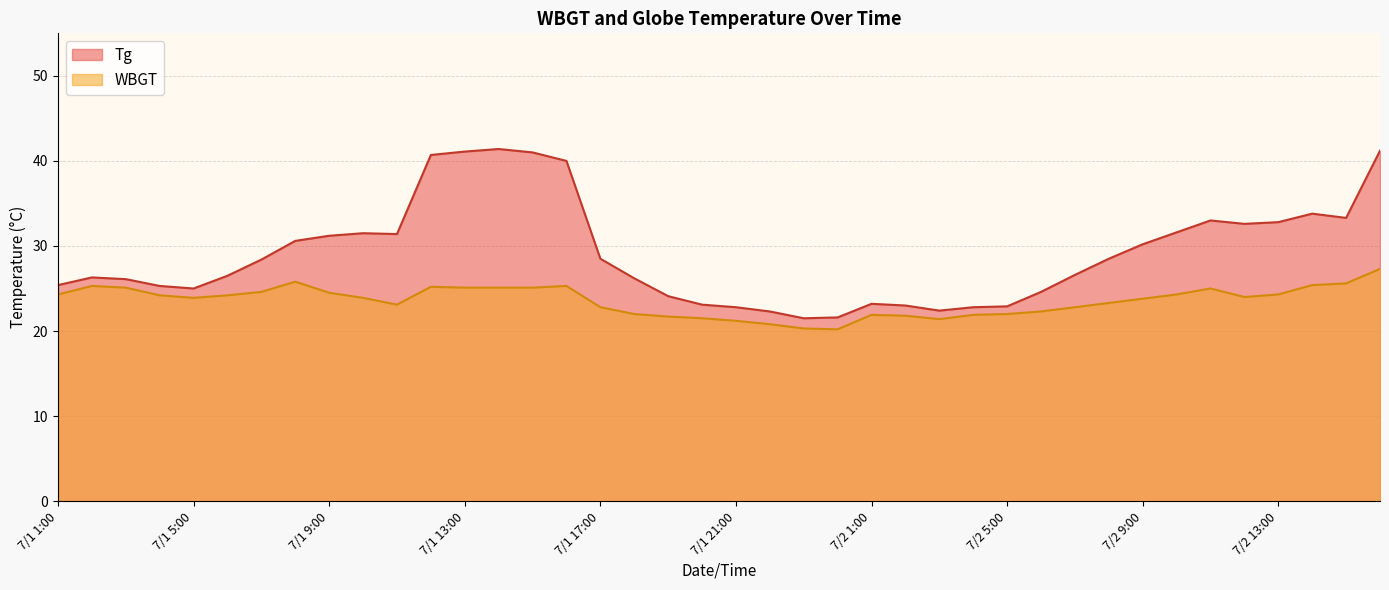

Reading left to right, extract all data points from this chart.

Tg: 25.4	26.3	26.1	25.3	25.0	26.5	28.4	30.6	31.2	31.5	31.4	40.7	41.1	41.4	41.0	40.0	28.5	26.2	24.1	23.1	22.8	22.3	21.5	21.6	23.2	23.0	22.4	22.8	22.9	24.6	26.6	28.5	30.2	31.6	33.0	32.6	32.8	33.8	33.3	41.2
WBGT: 24.3	25.3	25.1	24.2	23.9	24.2	24.6	25.8	24.5	23.9	23.1	25.2	25.1	25.1	25.1	25.3	22.8	22.0	21.7	21.5	21.2	20.8	20.3	20.2	21.9	21.8	21.4	21.9	22.0	22.3	22.8	23.3	23.8	24.3	25.0	24.0	24.3	25.4	25.6	27.3